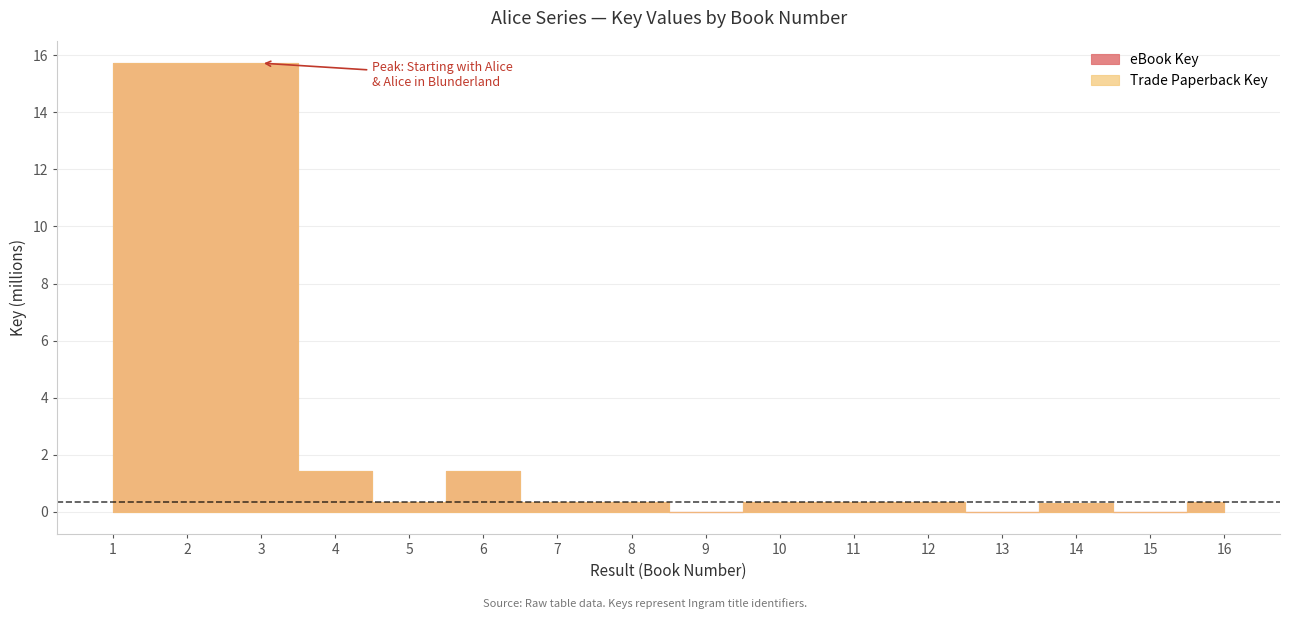

How many data points in eBook Key are above 335861?

7